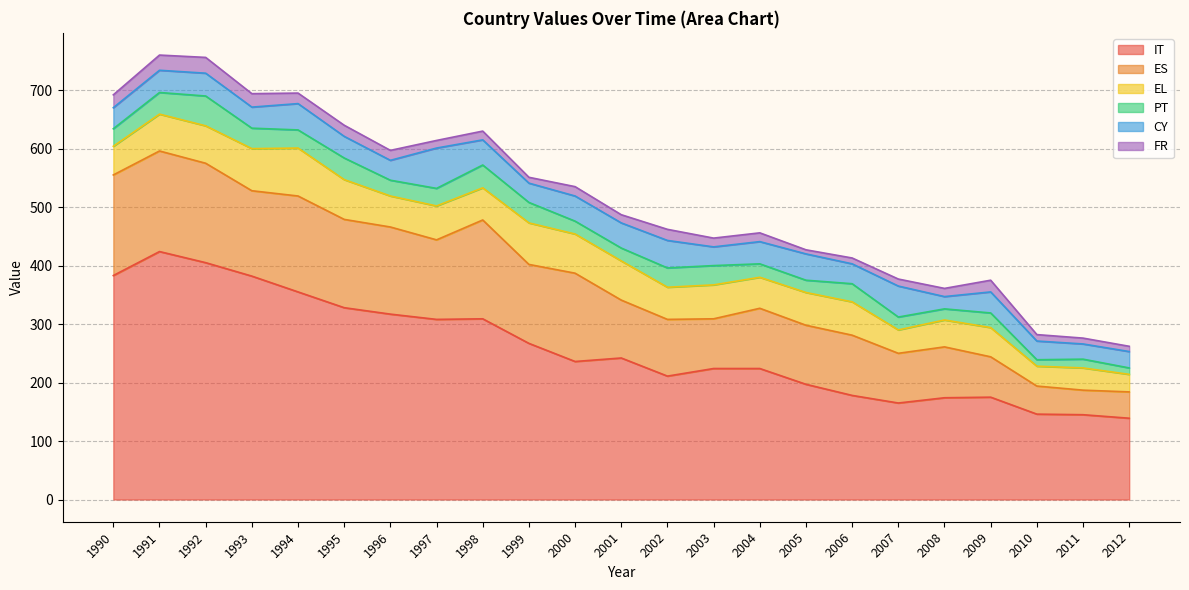

Between 2001 and 1995, which is larger?

1995